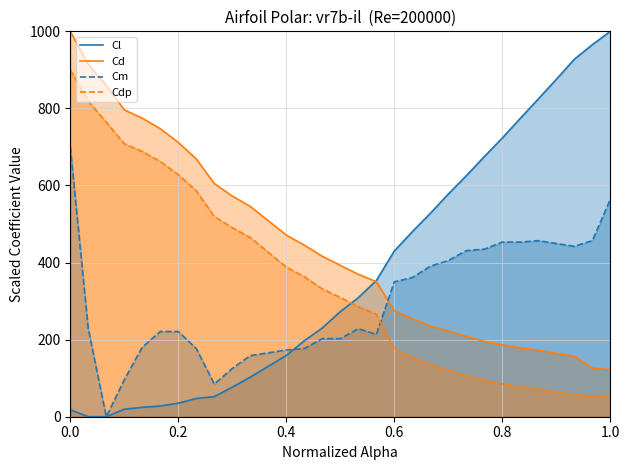

Is it true that Cl equals -664.4 at 0.2?

False